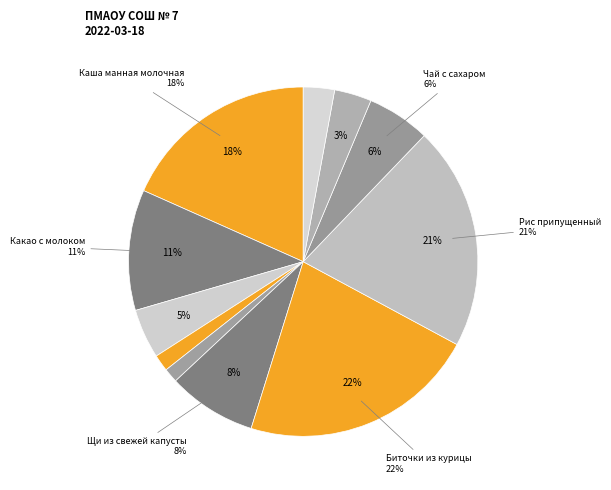

To the nearest percent, what is the difference between the Батон and Биточки из курицы slice percentages?

17%